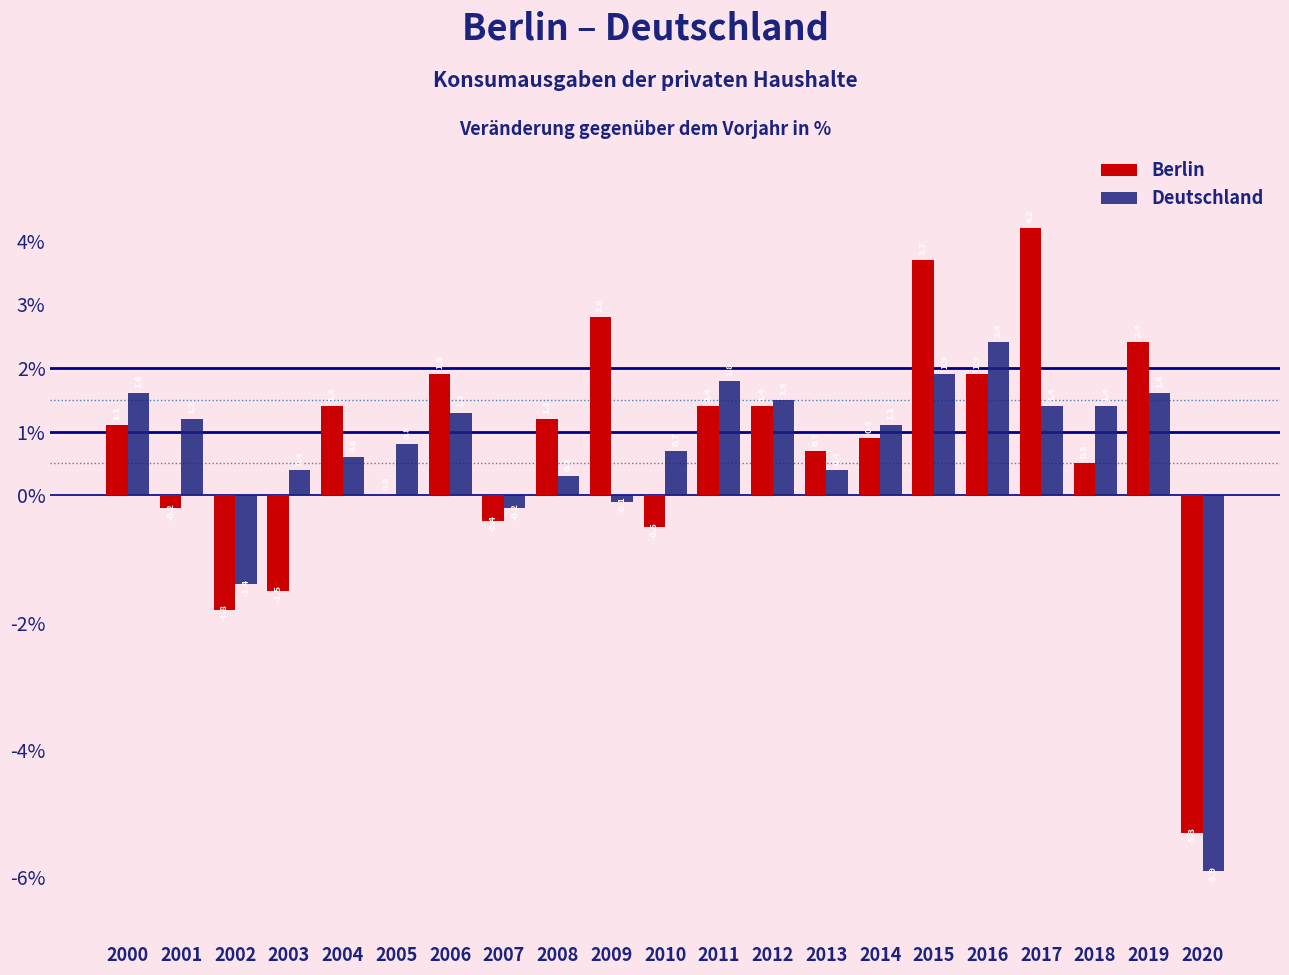

Reading left to right, extract all data points from this chart.

Berlin: 2000=1.1	2001=-0.2	2002=-1.8	2003=-1.5	2004=1.4	2005=0.0	2006=1.9	2007=-0.4	2008=1.2	2009=2.8	2010=-0.5	2011=1.4	2012=1.4	2013=0.7	2014=0.9	2015=3.7	2016=1.9	2017=4.2	2018=0.5	2019=2.4	2020=-5.3
Deutschland: 2000=1.6	2001=1.2	2002=-1.4	2003=0.4	2004=0.6	2005=0.8	2006=1.3	2007=-0.2	2008=0.3	2009=-0.1	2010=0.7	2011=1.8	2012=1.5	2013=0.4	2014=1.1	2015=1.9	2016=2.4	2017=1.4	2018=1.4	2019=1.6	2020=-5.9